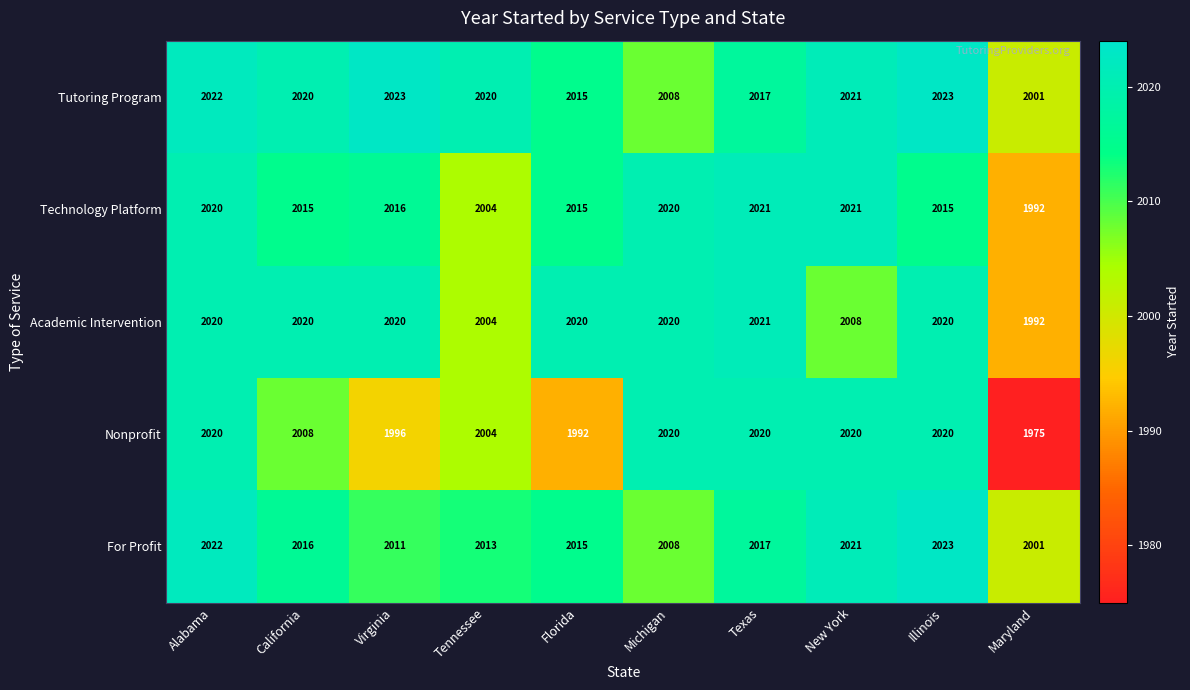

What is the difference between the highest and lowest values at Texas?

4